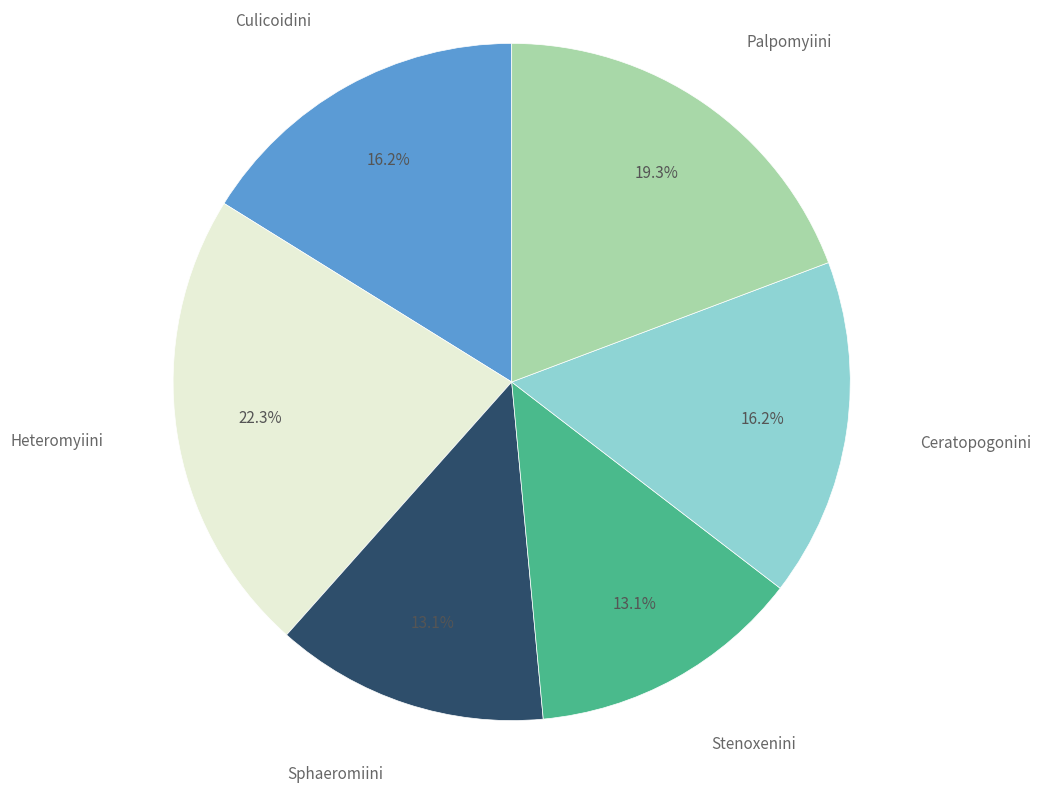

Approximately how many times larger is the value at Heteromyiini compared to Palpomyiini?

1.2